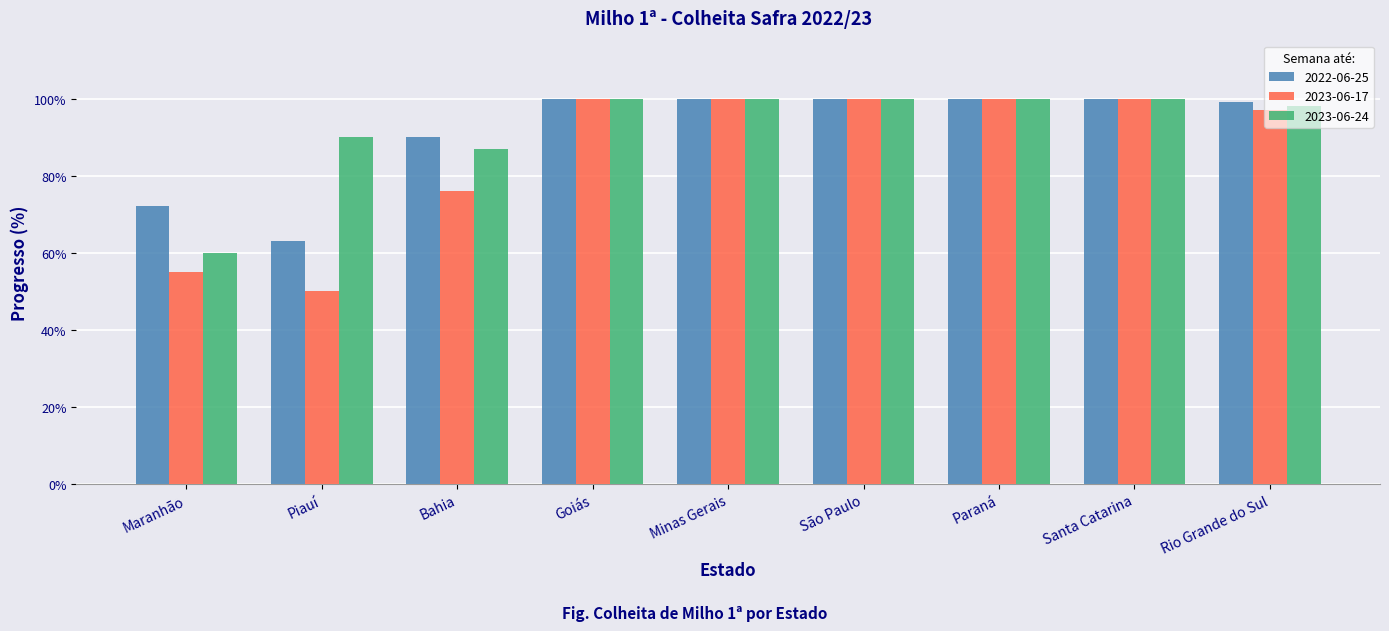

List the labels in order of 2022-06-25 value, smallest first.

Piauí, Maranhão, Bahia, Rio Grande do Sul, Goiás, Minas Gerais, São Paulo, Paraná, Santa Catarina